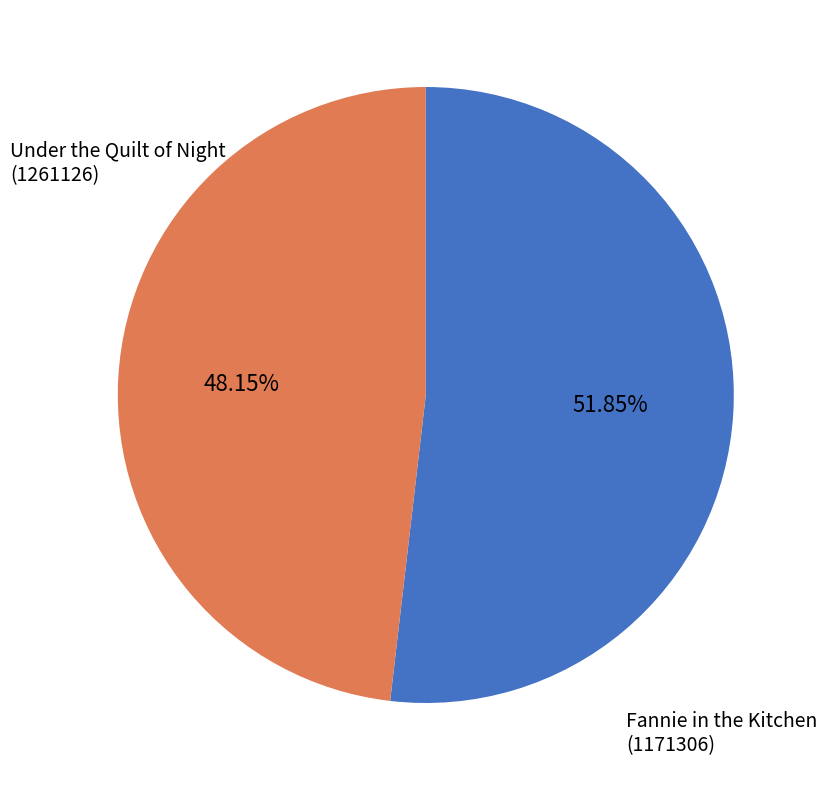

What is the change in value from Under the Quilt of Night (1261126) to Fannie in the Kitchen (1171306)?

-89820